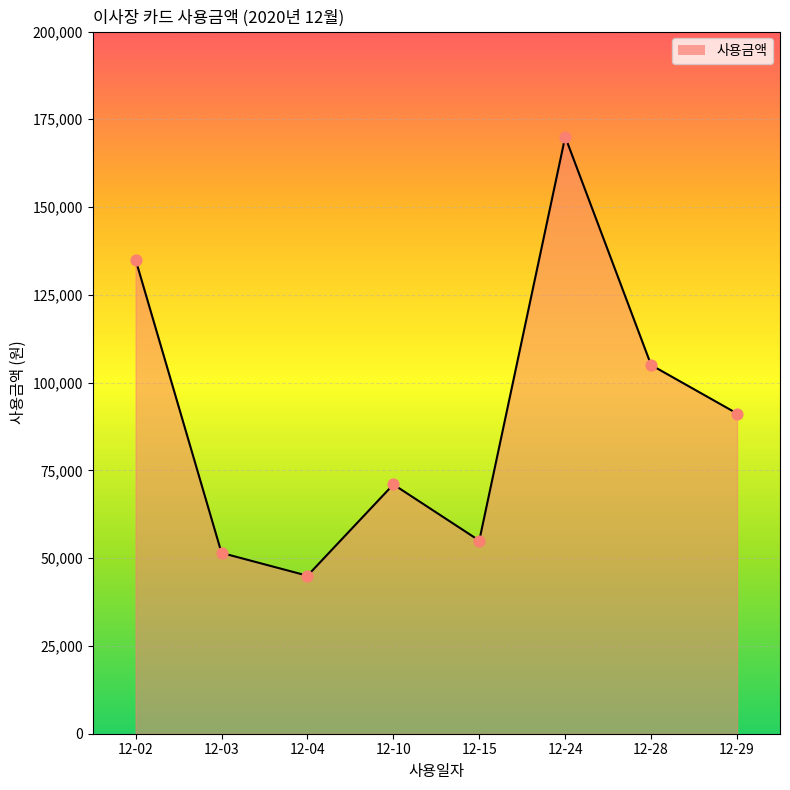

What is the change in value from 12-03 to 12-29?

+39700